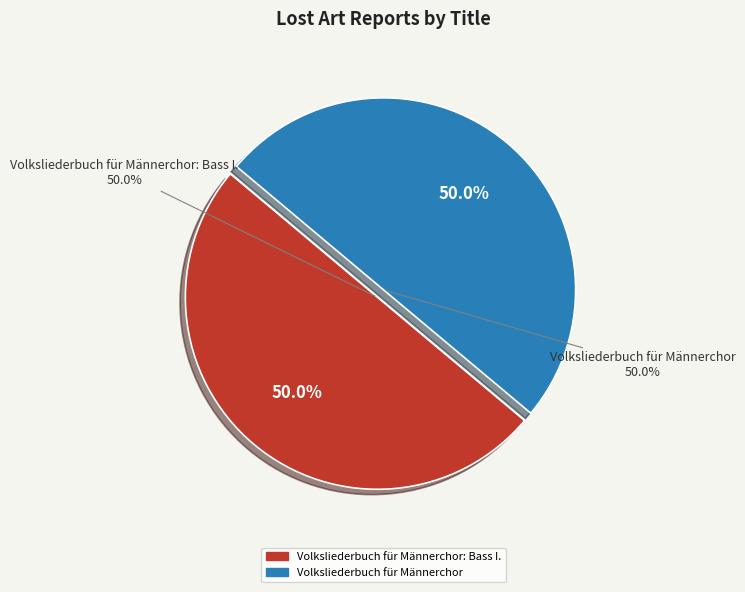

What percentage is the Volksliederbuch für Männerchor slice, to the nearest percent?

50%